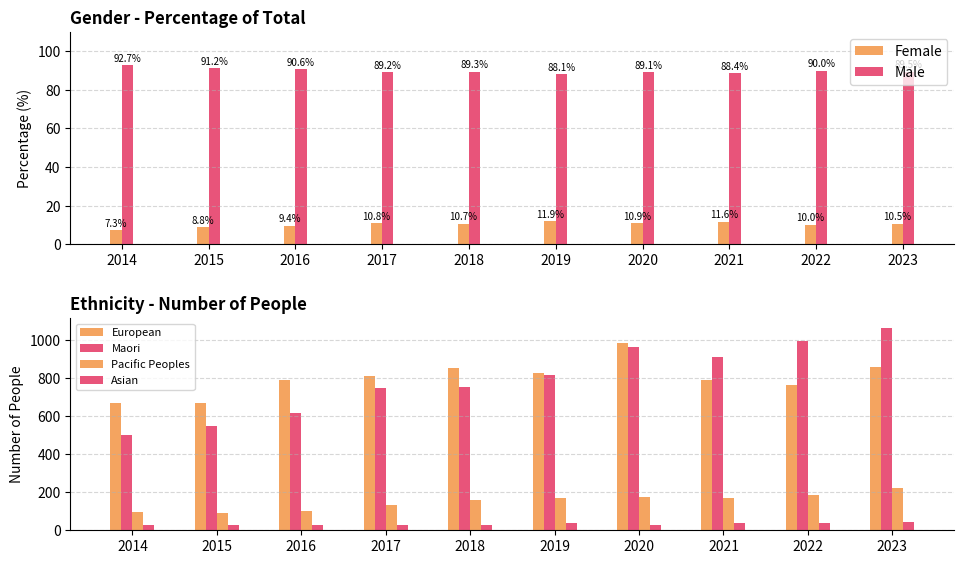

What is the highest value of the Maori series?

1065.0